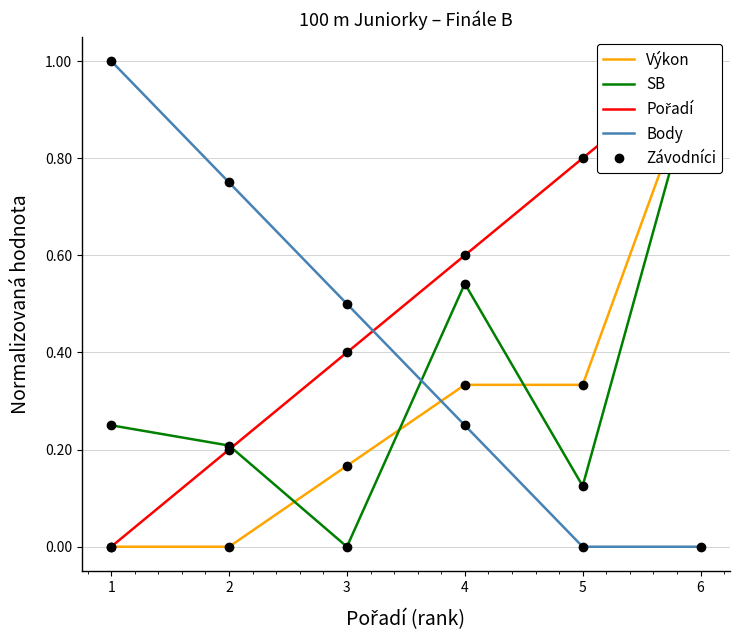

What is the difference between the Výkon values at 2 and 6?

1.0